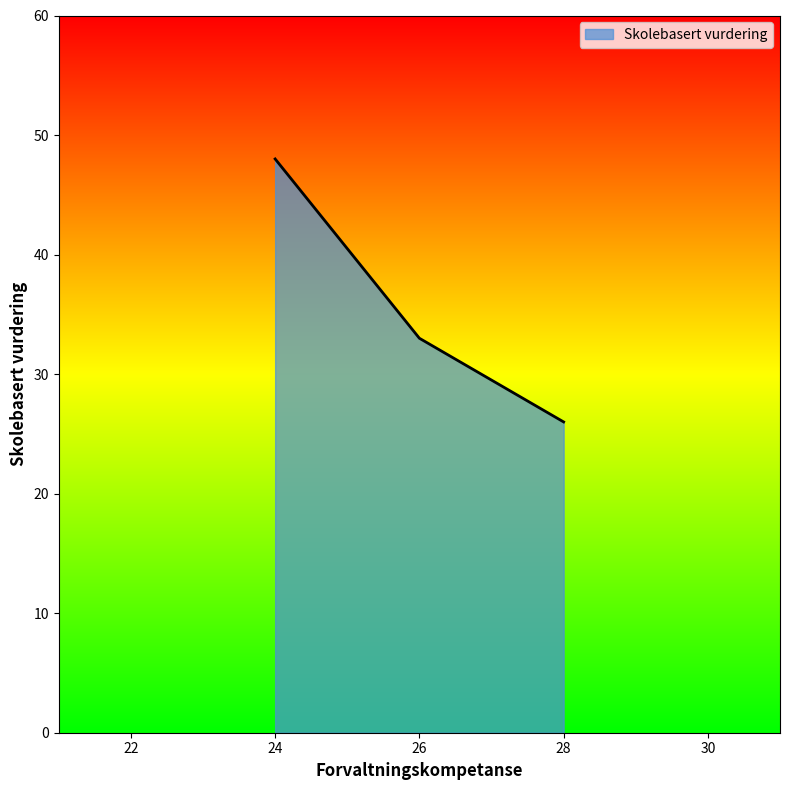

What is the maximum value shown in the chart?

48